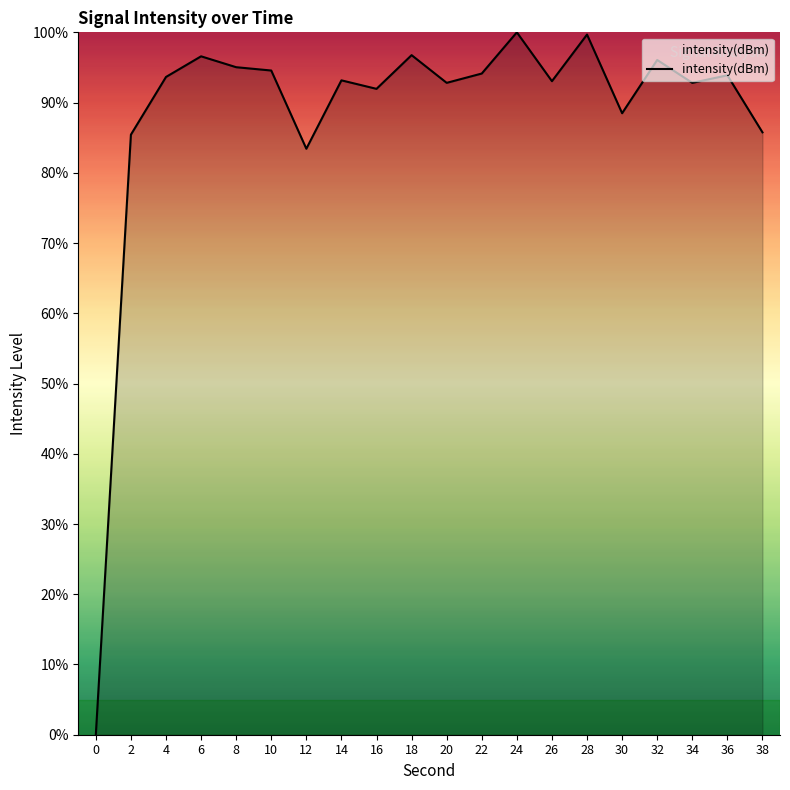

What is the change in value from 0 to 22?

+94.1